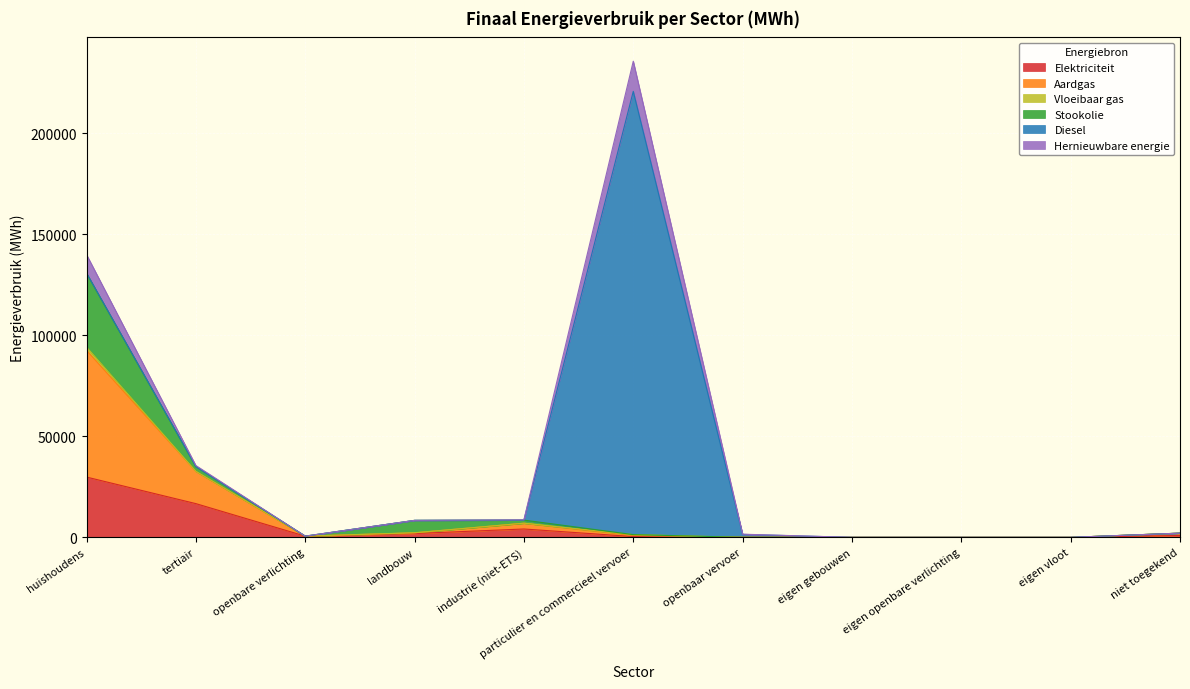

What is the highest value of the Elektriciteit series?

29849.3